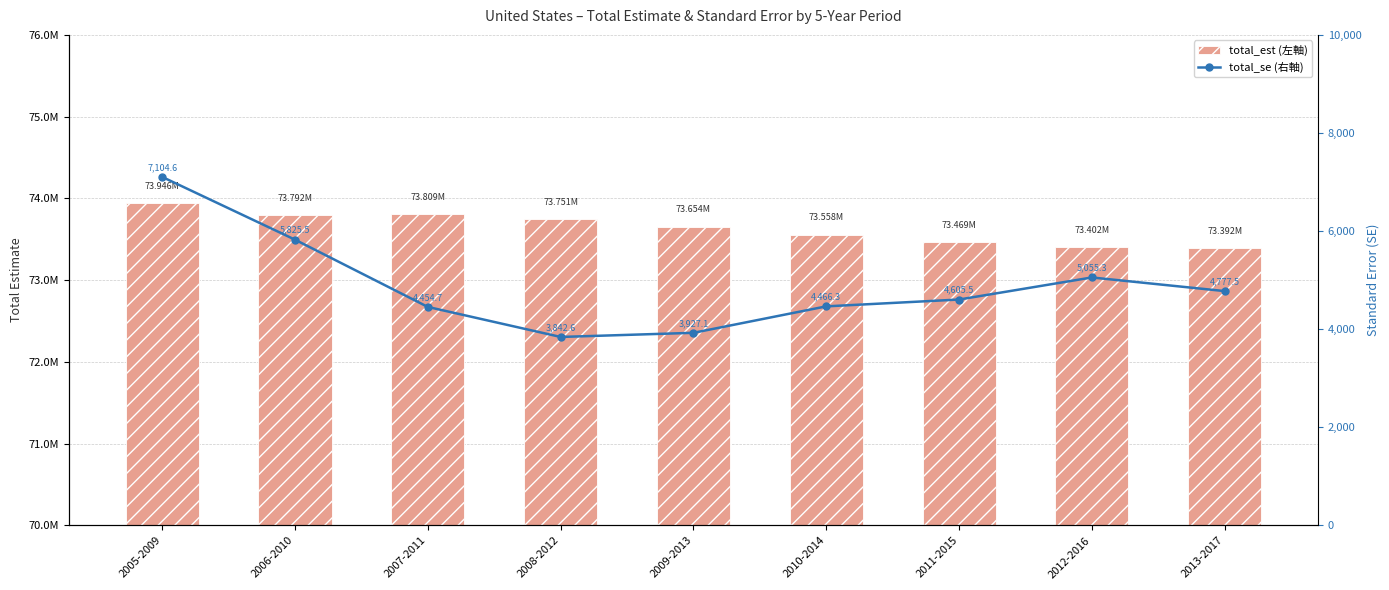

What is the sum of all total_se values?

44059.0